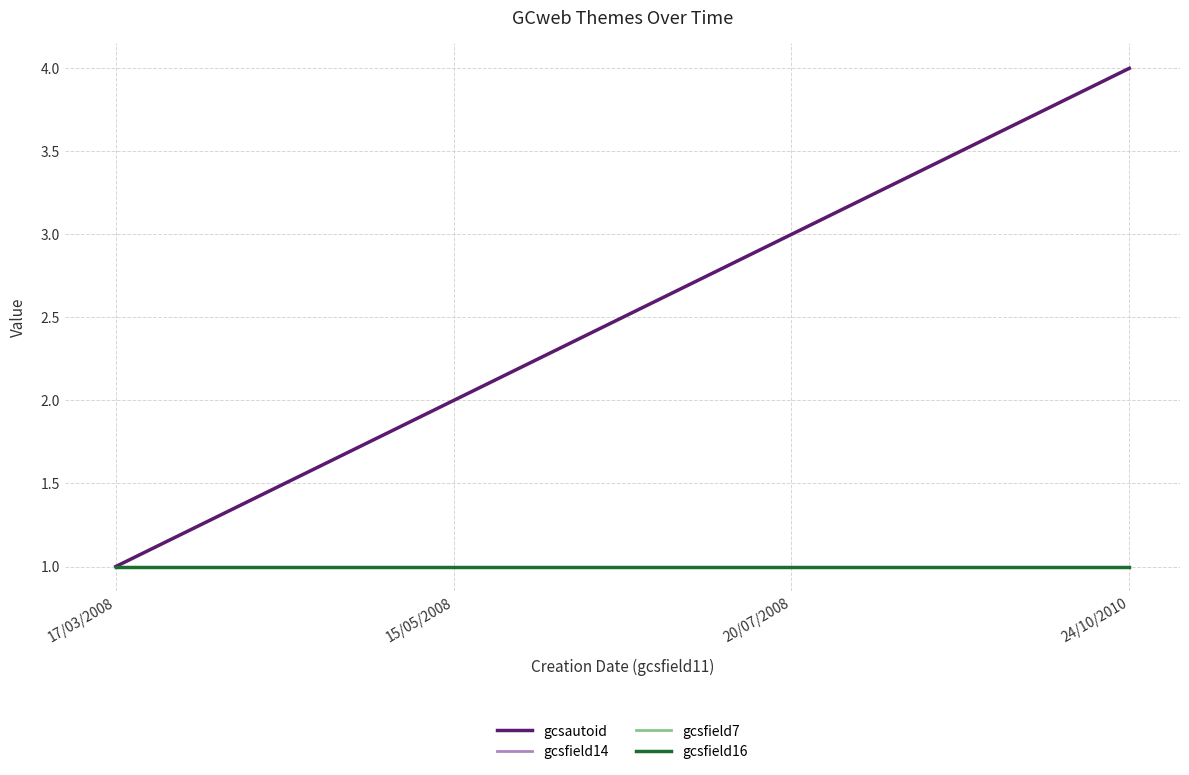

What is the value of the gcsautoid point at the 1st from the left?

1